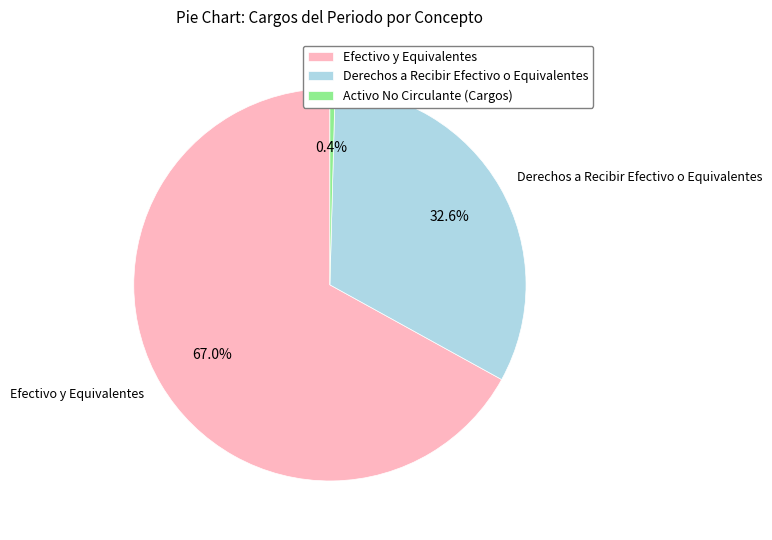

True or false: Efectivo y Equivalentes accounts for 67% of the total.

True